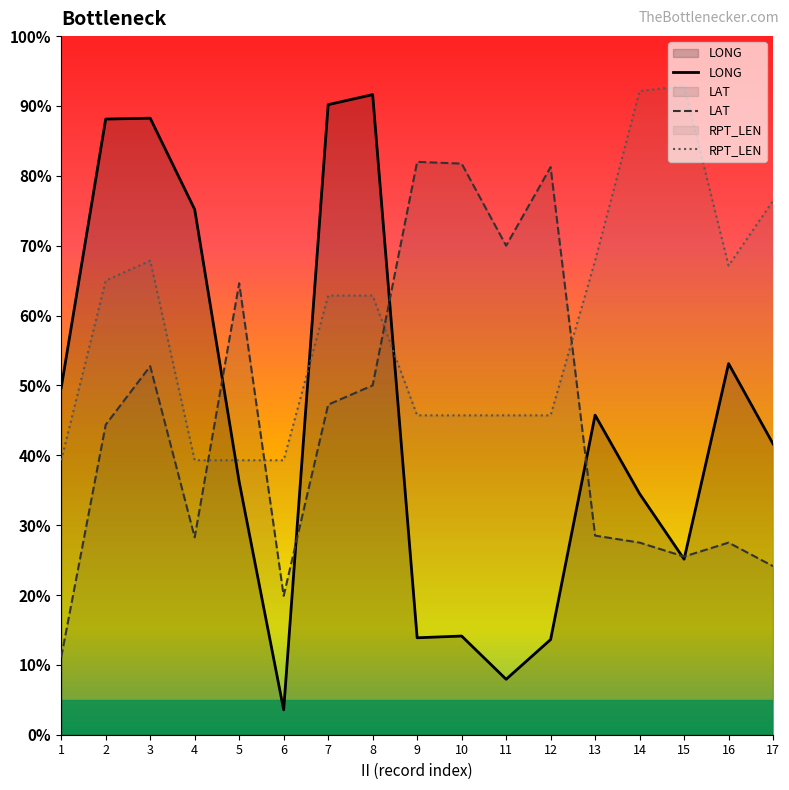

How many lines are shown in the chart?

3